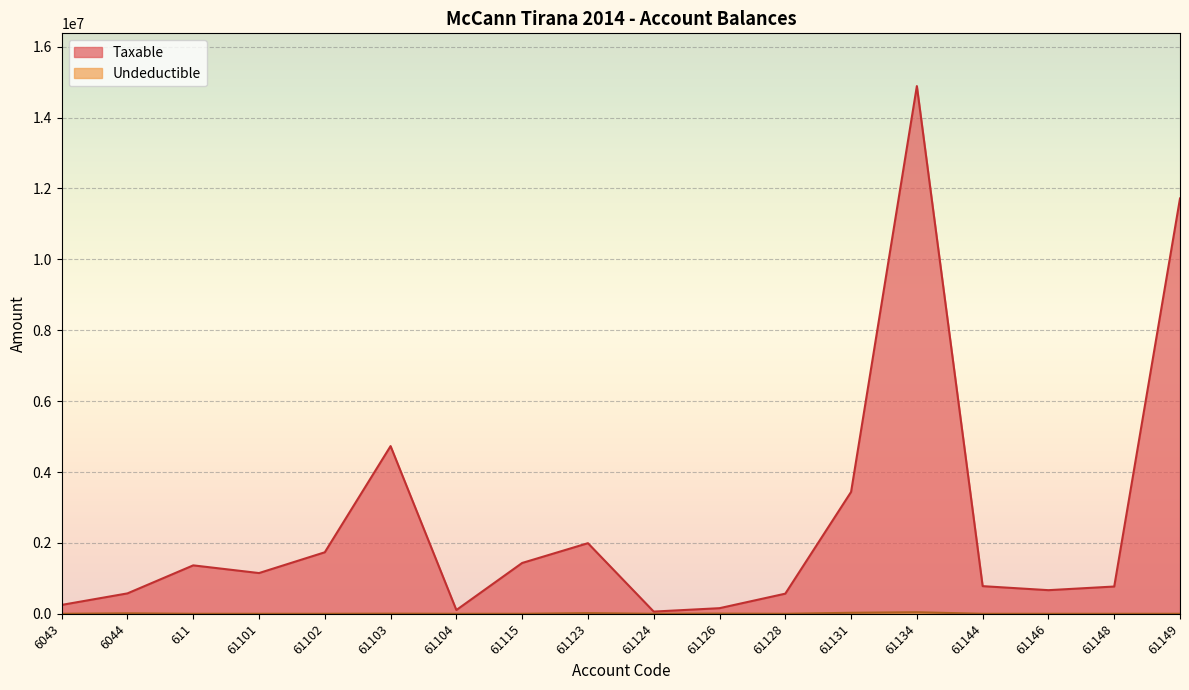

True or false: Undeductible and Taxable cross at least once.

False